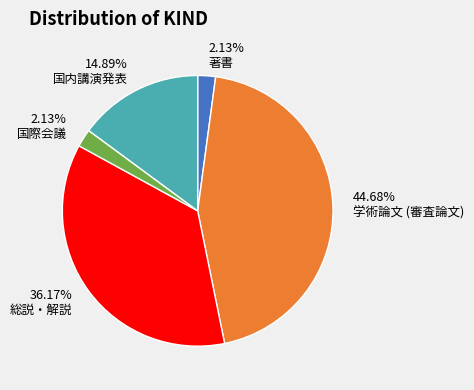

What percentage is the 国内講演発表 slice, to the nearest percent?

15%